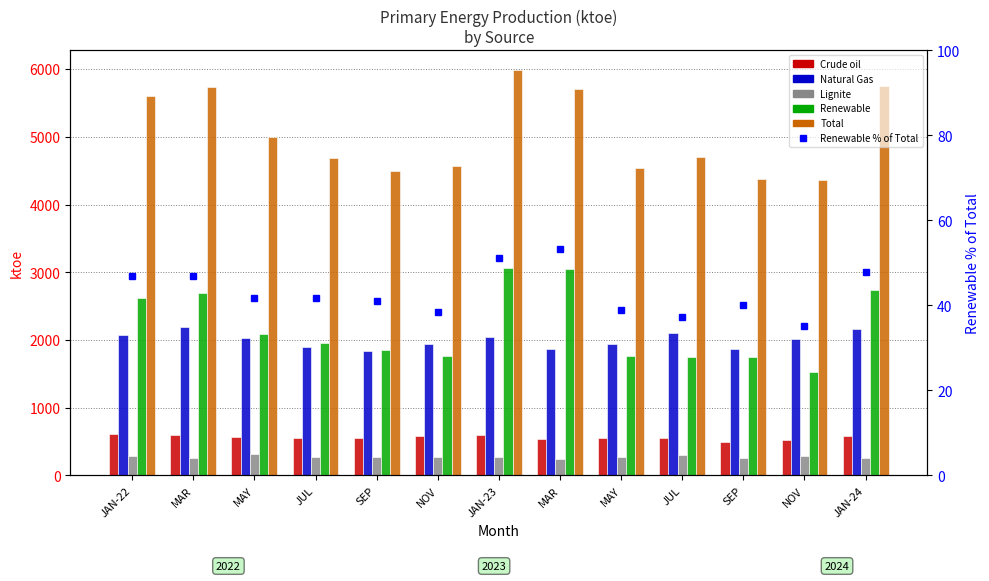

At how many categories does at least one series exceed 4744?

6